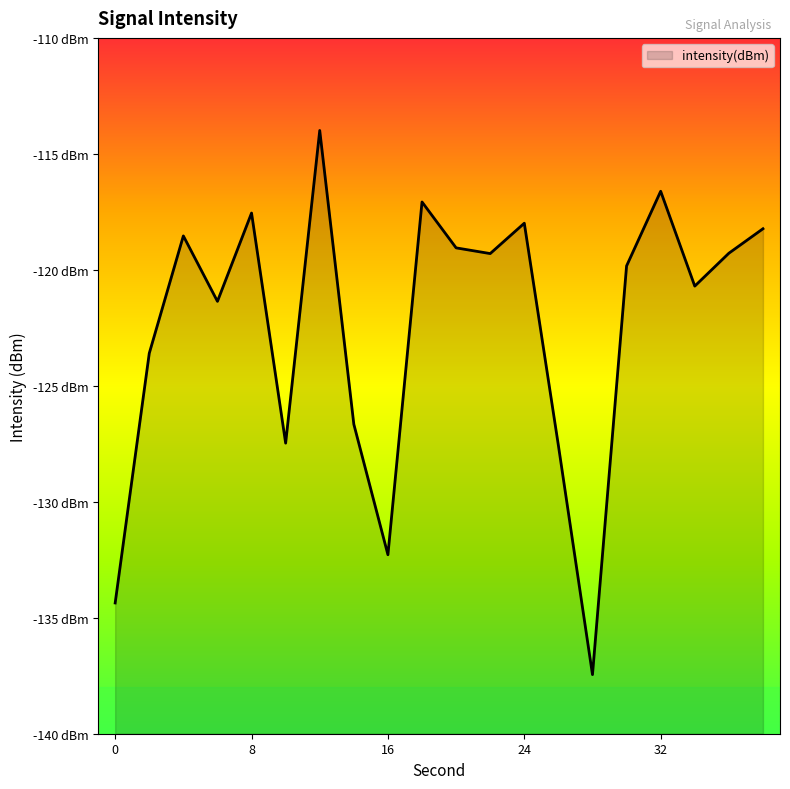

What is the average value?

-122.4